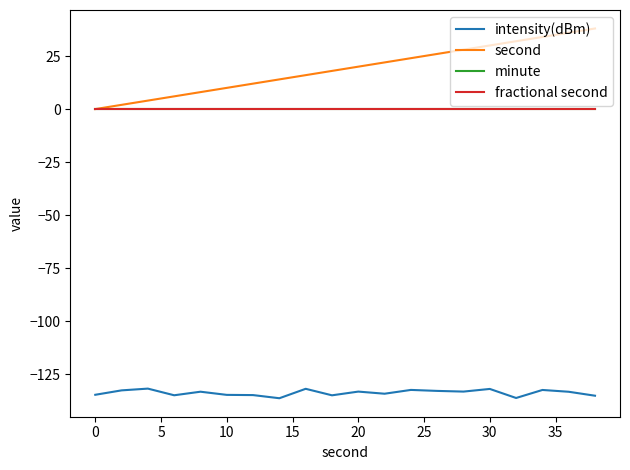

What is the difference between the maximum and second lowest values in the second series?

36.0